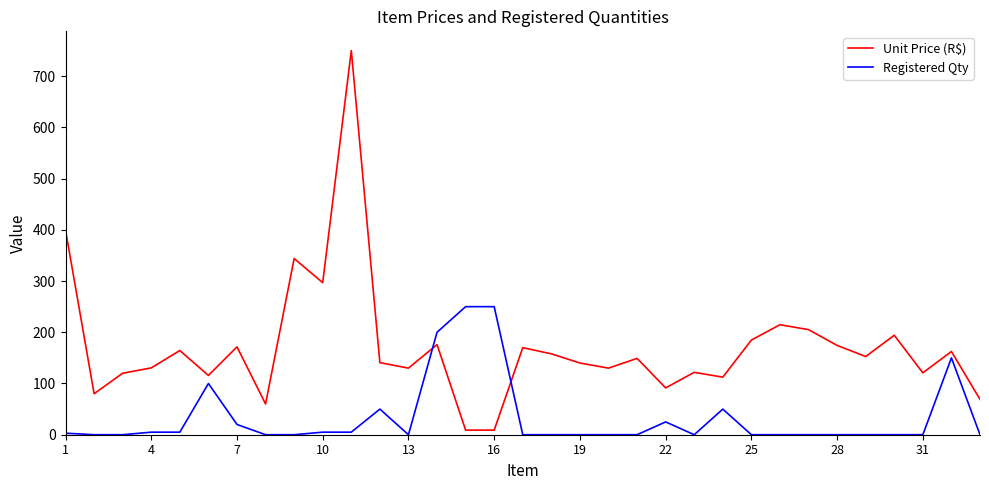

What is the highest value of the Registered Qty series?

250.0